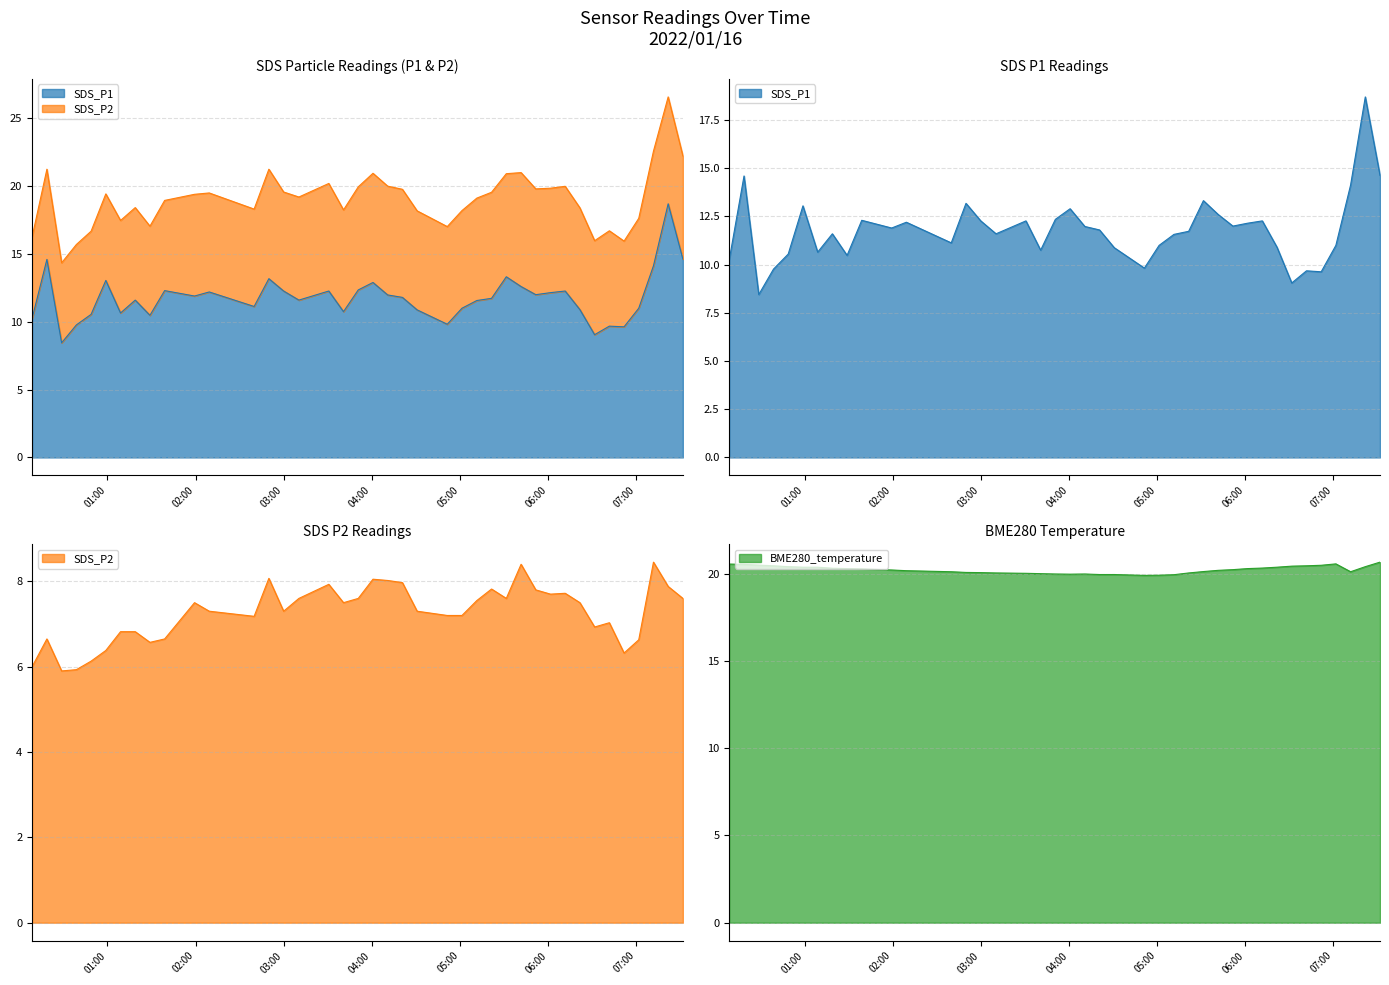

Which series has the largest total across all categories?

BME280_temperature